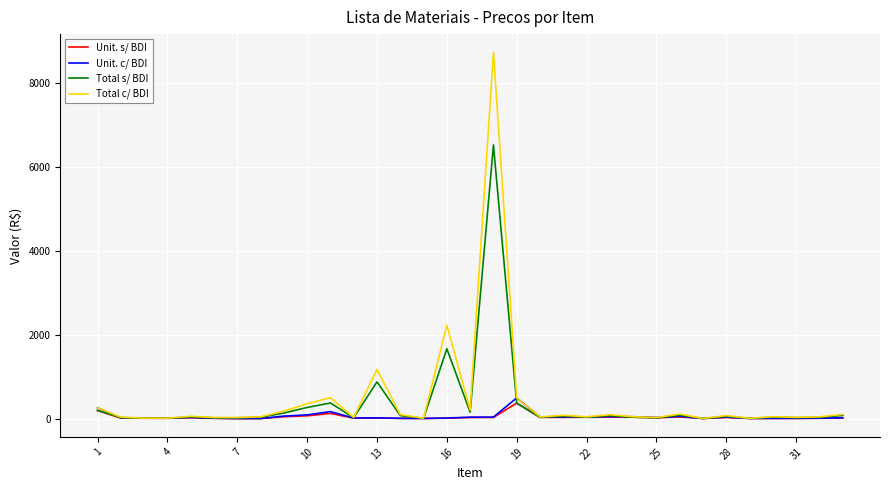

What is the maximum value for Unit. c/ BDI?

493.7